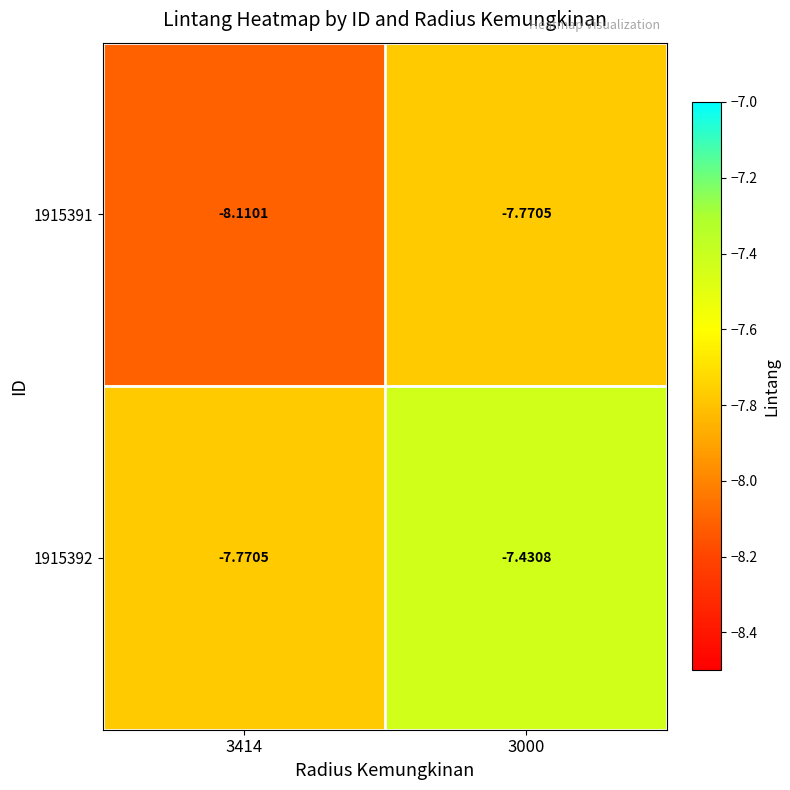

Is the value of 1915392 at 3000 greater than the value of 1915391 at 3000?

Yes